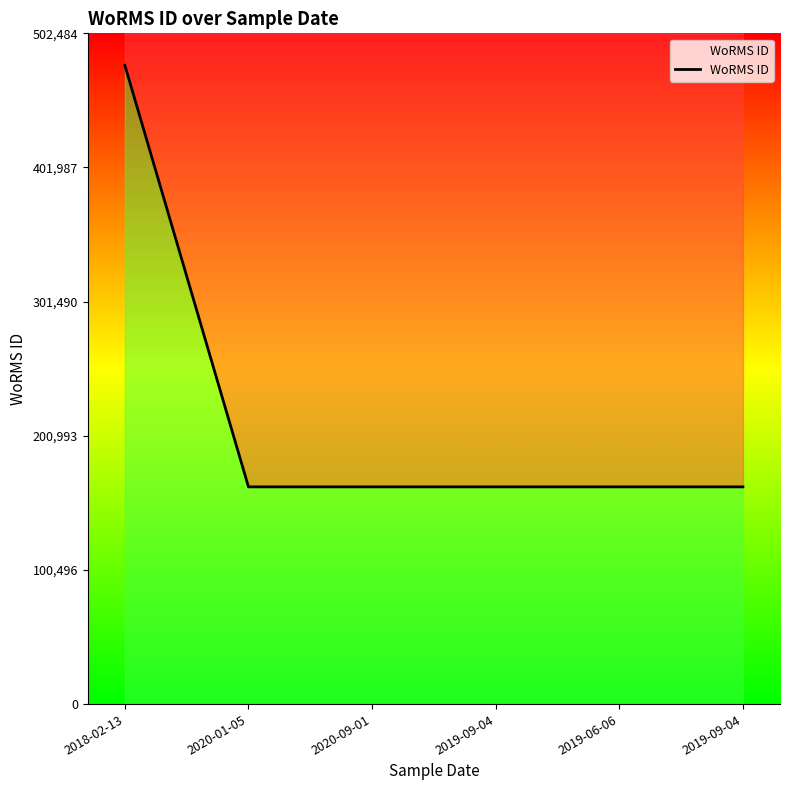

What is the sum of the values at 2019-06-06 and 2020-09-01?

325456